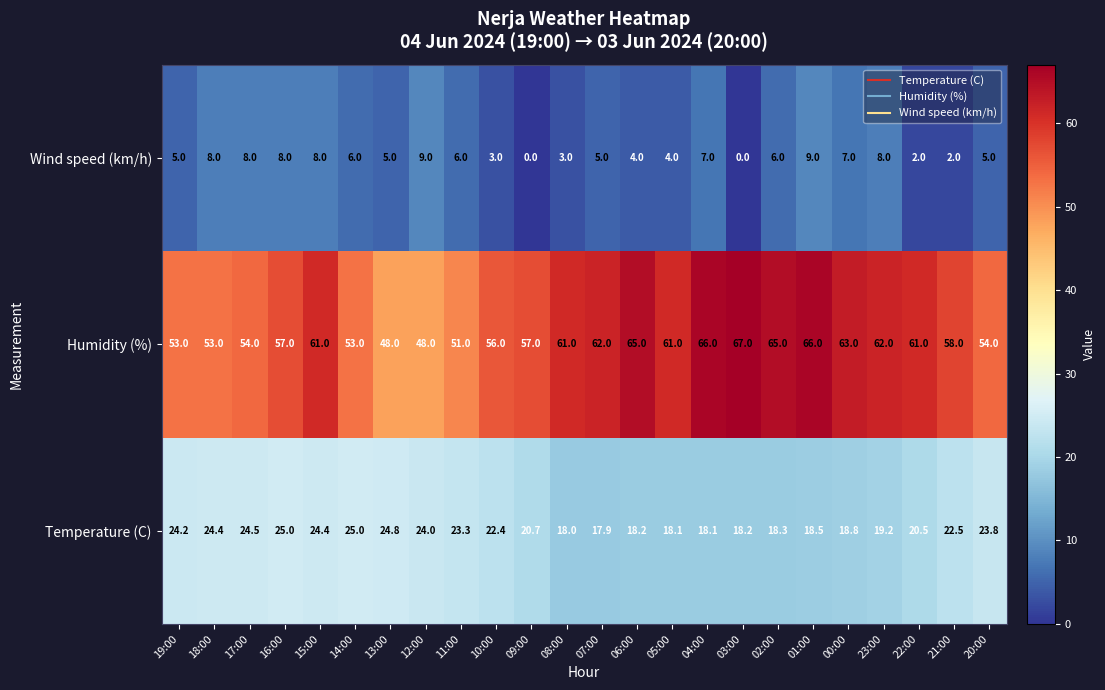

Which series has the widest spread of values?

Humidity (%)